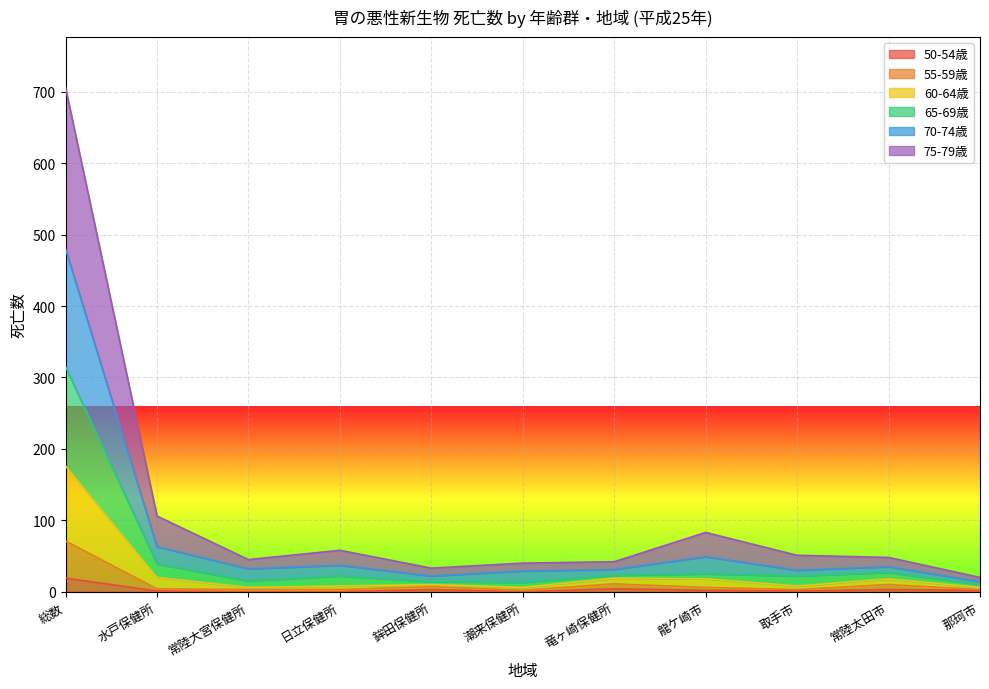

What is the difference between the 60-64歳 values at 鉾田保健所 and 那珂市?

13